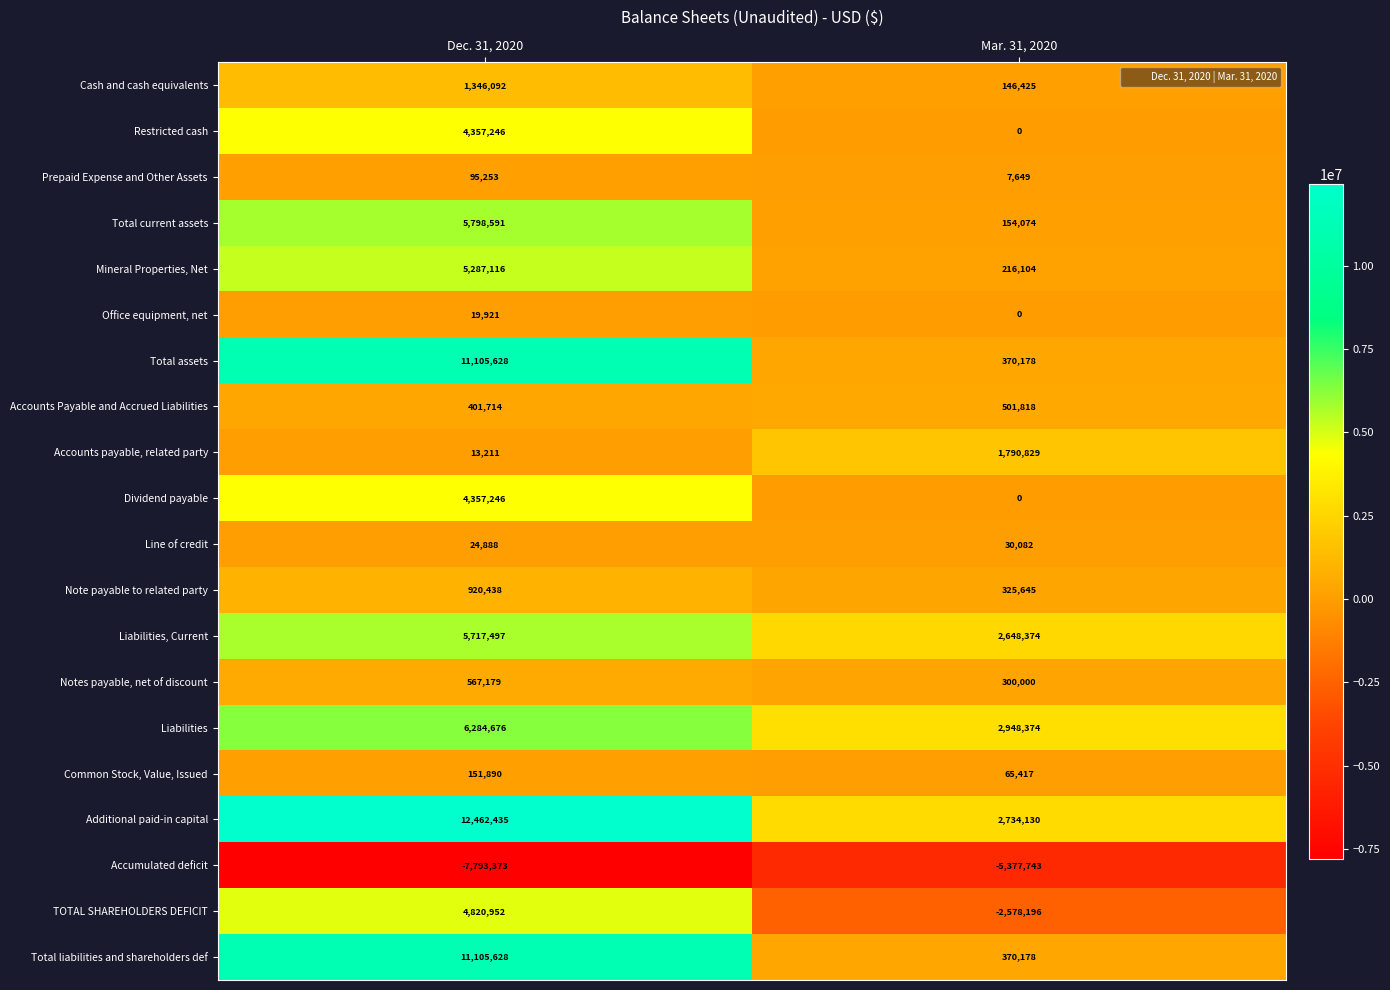

What is the approximate value of Accounts Payable and Accrued Liabilities at Mar. 31, 2020?

501818